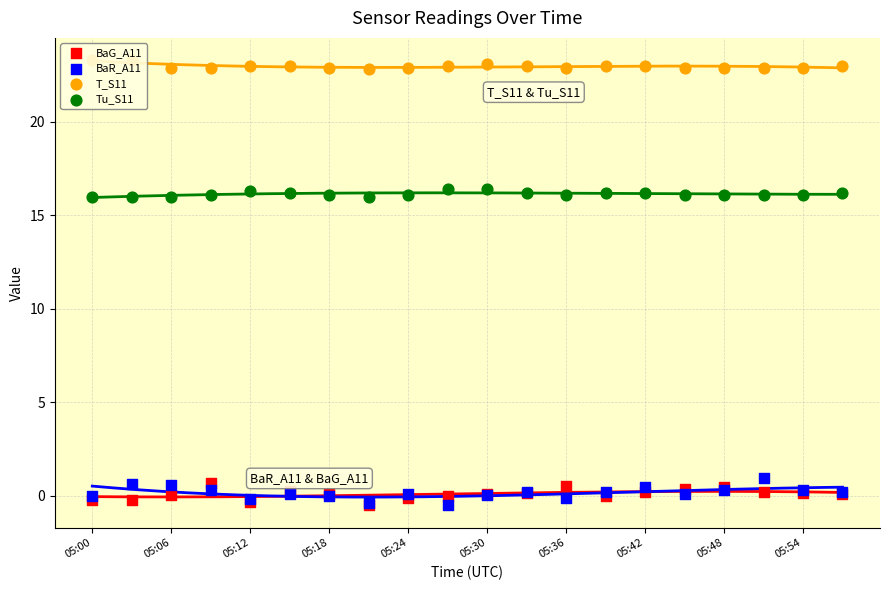

What is the total value across all series at 13?

39.5